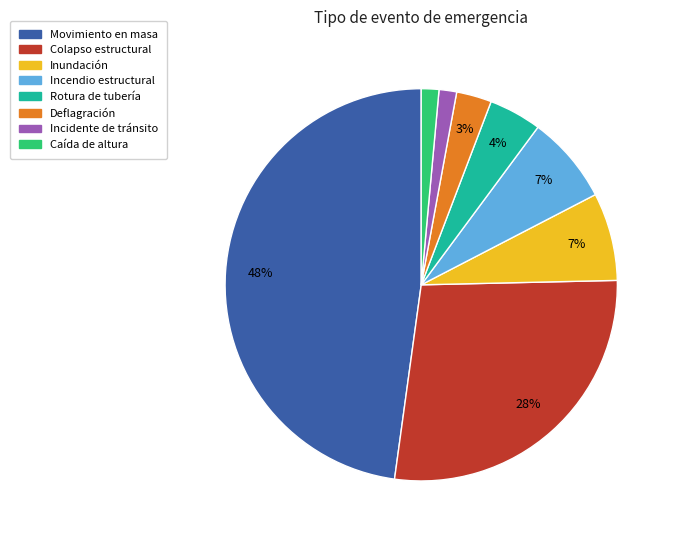

Is there any slice that represents more than half of the pie?

No